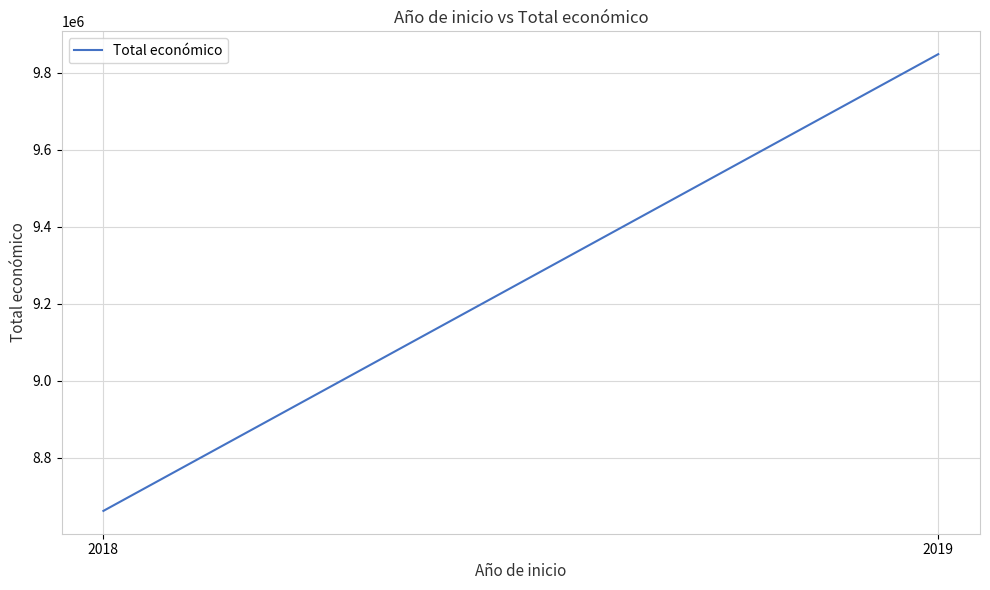

At which category does the chart reach its peak across all series?

2019